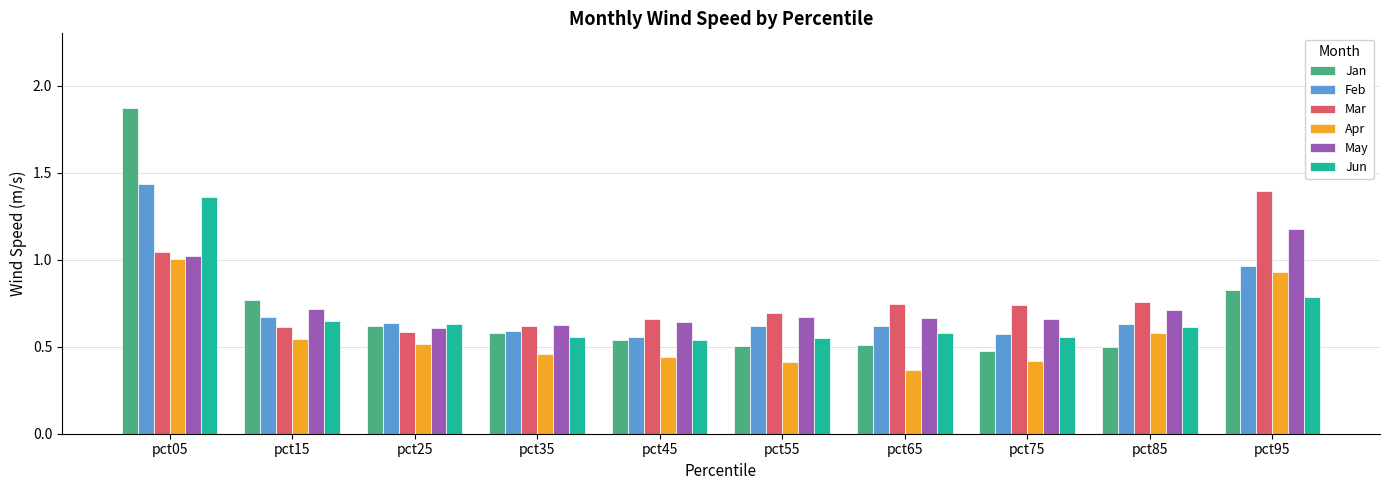

What are all the series names shown in the legend?

Jan, Feb, Mar, Apr, May, Jun